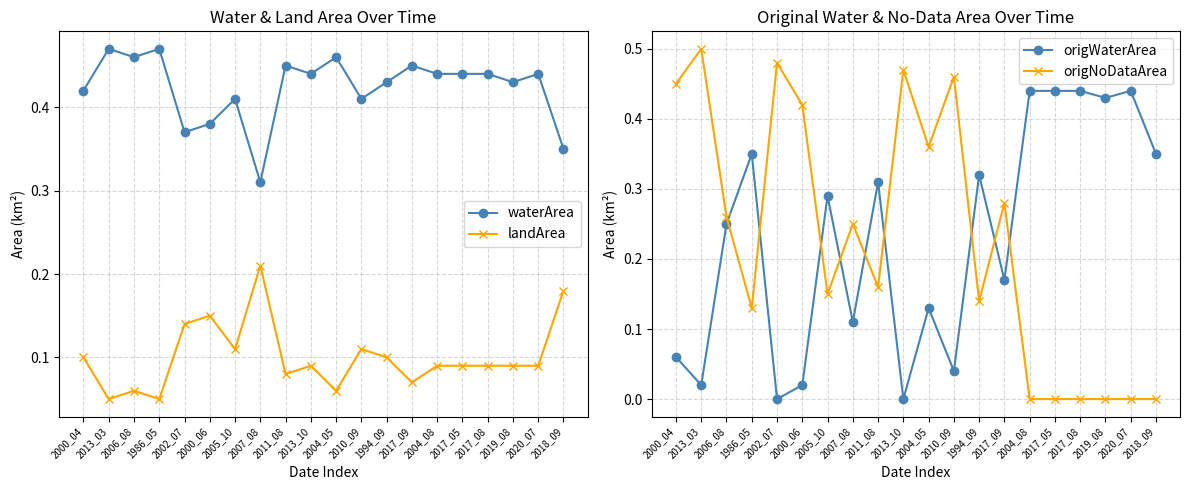

What is the label of the 6th point from the right?

2004_08